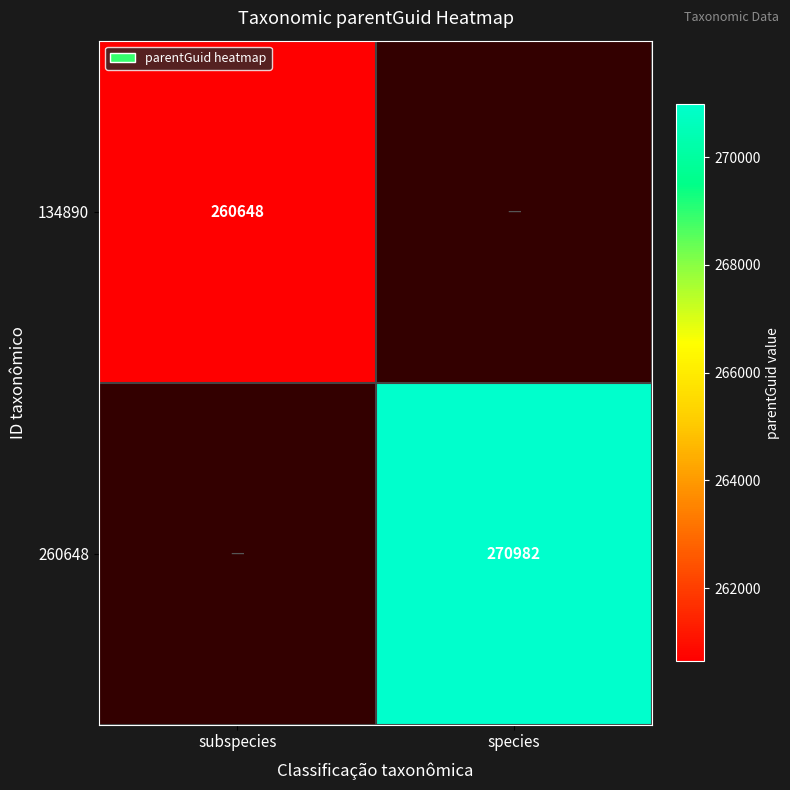

Is the value of 134890 at subspecies greater than the value of 260648 at species?

No